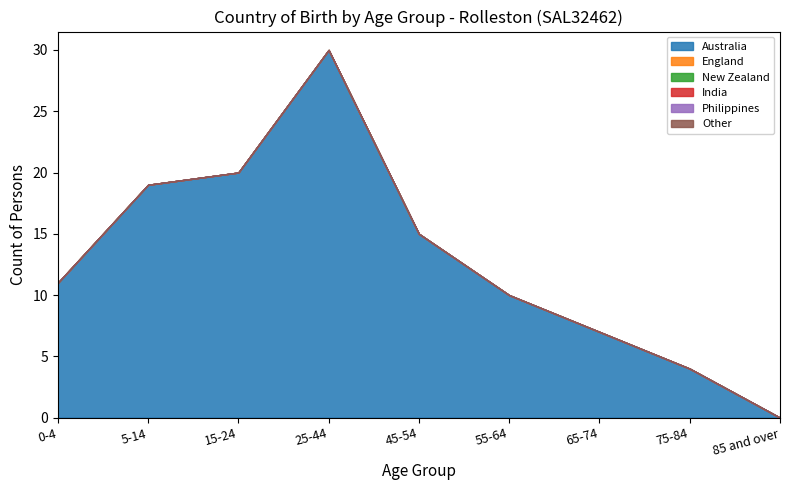

Which category has the highest value in the Other series?

0-4